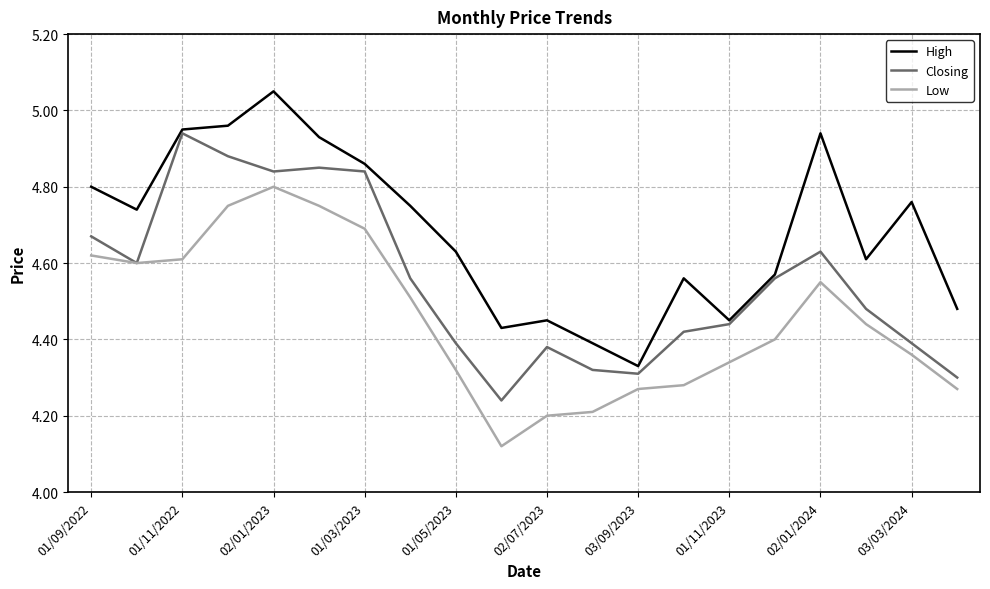

Which series has the largest total across all categories?

High